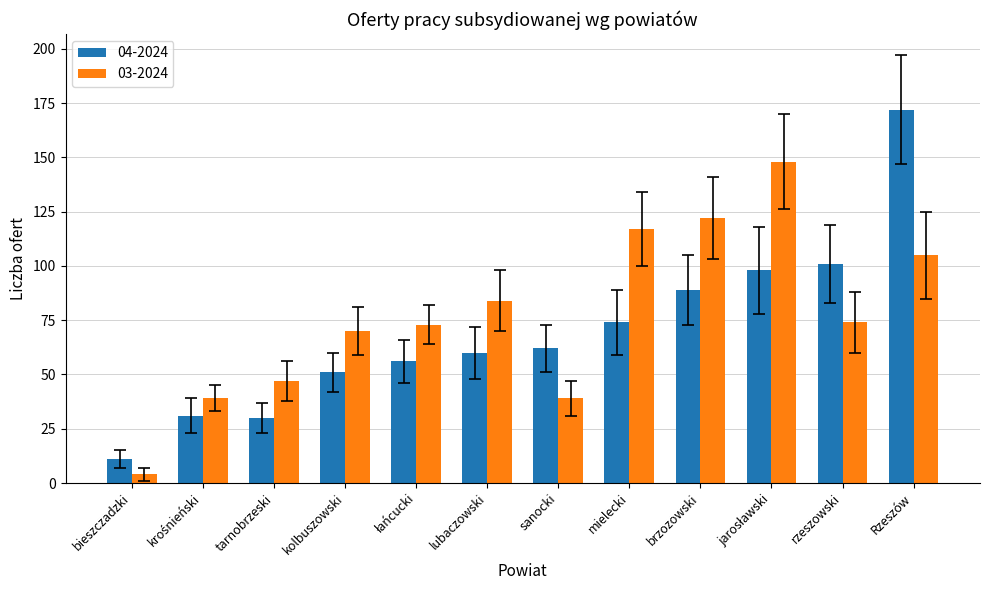

What is the difference between the 04-2024 values at kolbuszowski and sanocki?

11